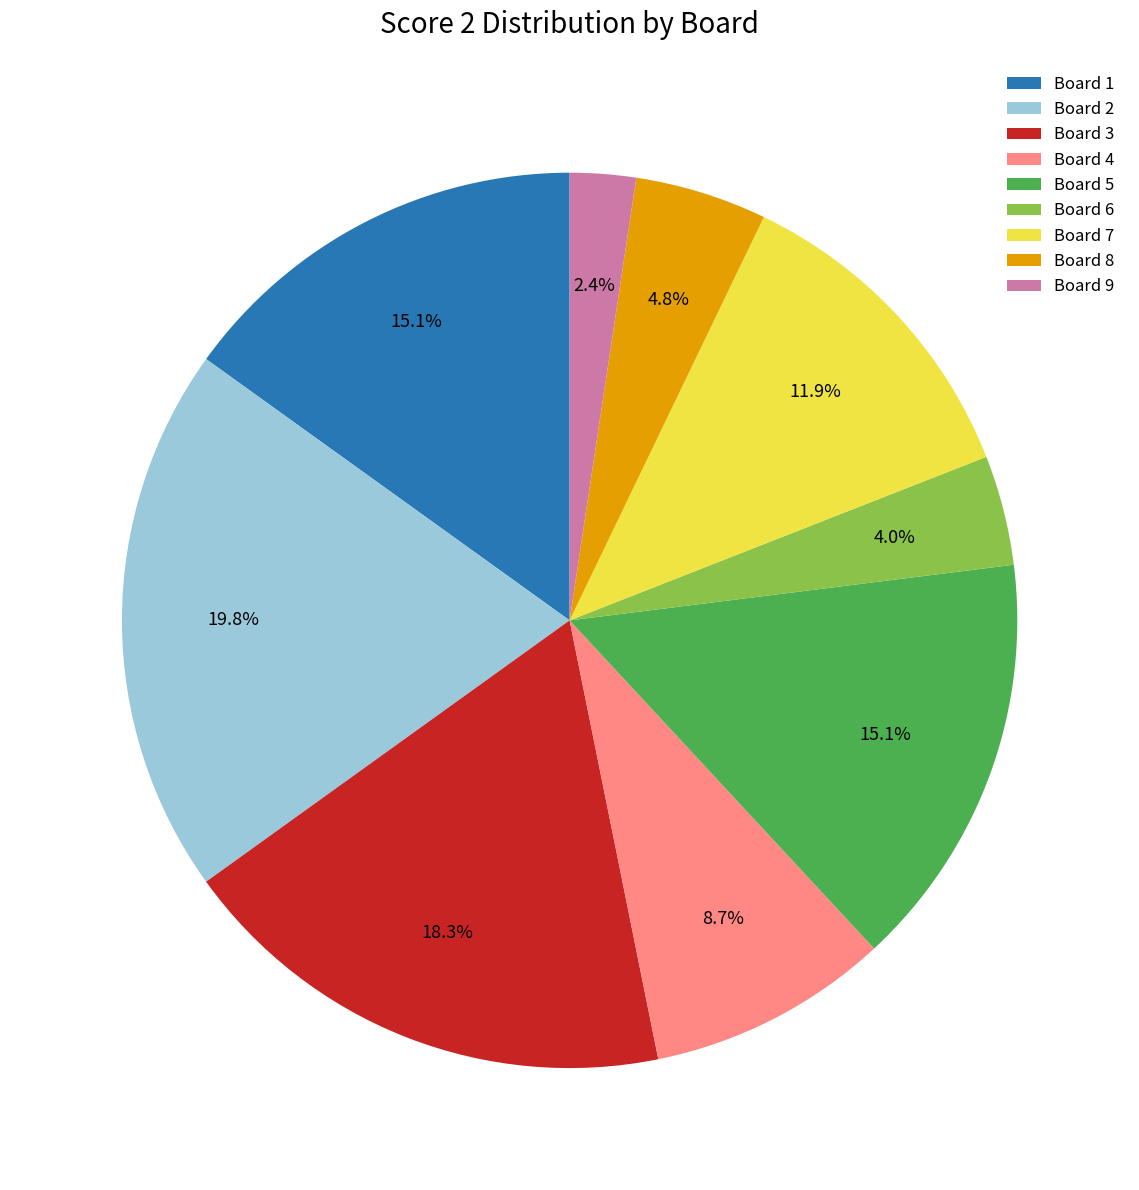

Does any single category account for the majority?

No